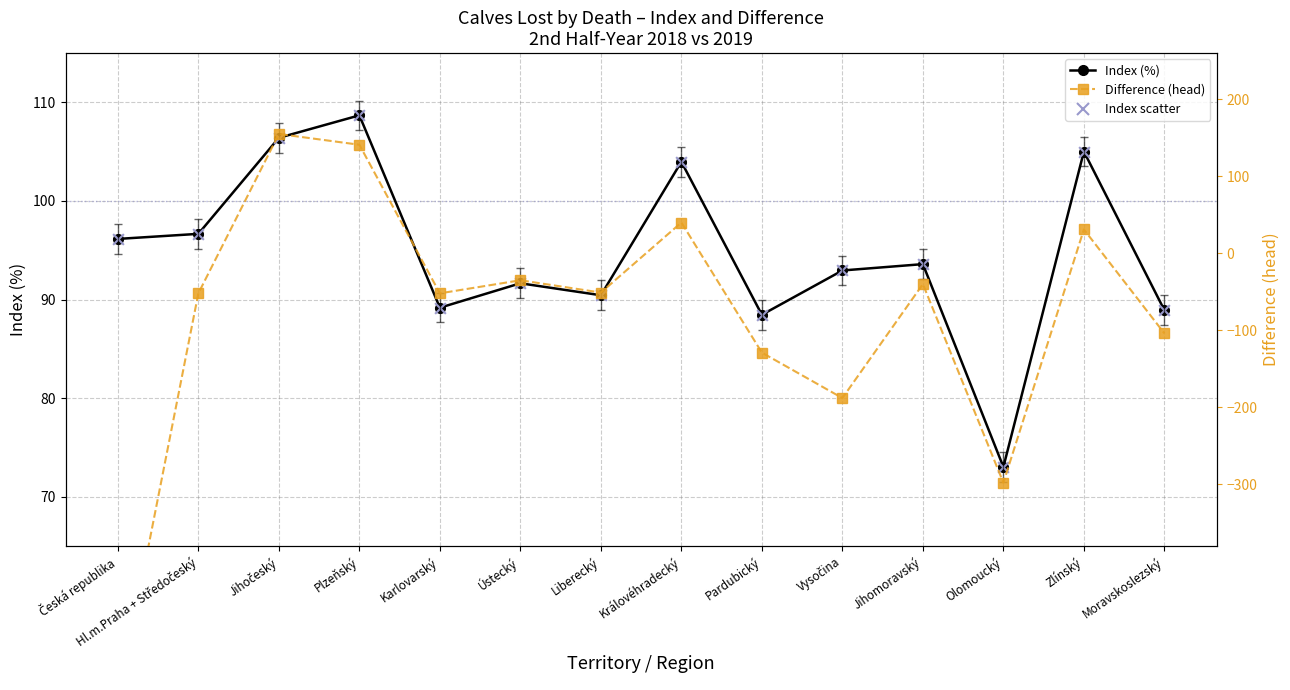

Which series has the largest total across all categories?

Index (%)